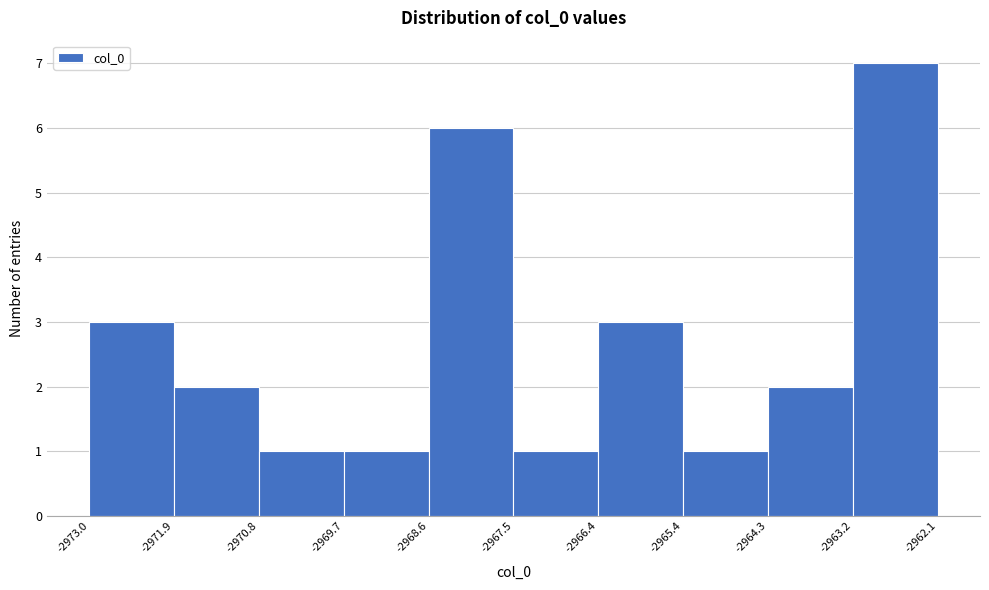

Reading left to right, transcribe this chart: for each bar, give the range it covers on the x-axis and its height. The values are not printed on the chart, so give them approximately, as read against the axis.

-2973.0 to -2971.9: 3
-2971.9 to -2970.8: 2
-2970.8 to -2969.7: 1
-2969.7 to -2968.6: 1
-2968.6 to -2967.5: 6
-2967.5 to -2966.4: 1
-2966.4 to -2965.4: 3
-2965.4 to -2964.3: 1
-2964.3 to -2963.2: 2
-2963.2 to -2962.1: 7